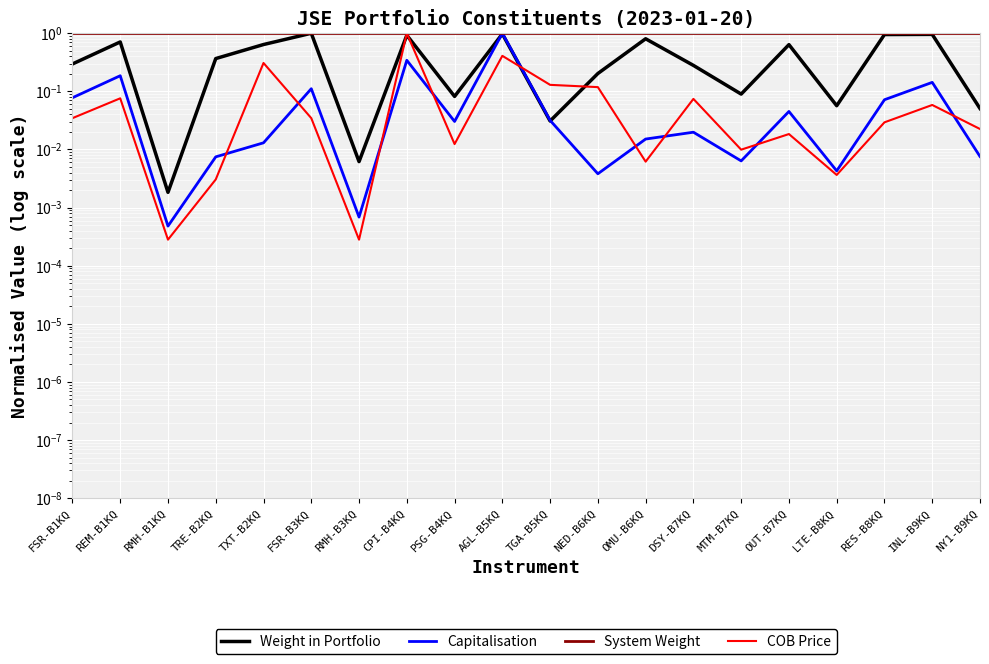

What is the label of the 7th point from the left?

RMH-B3KQ